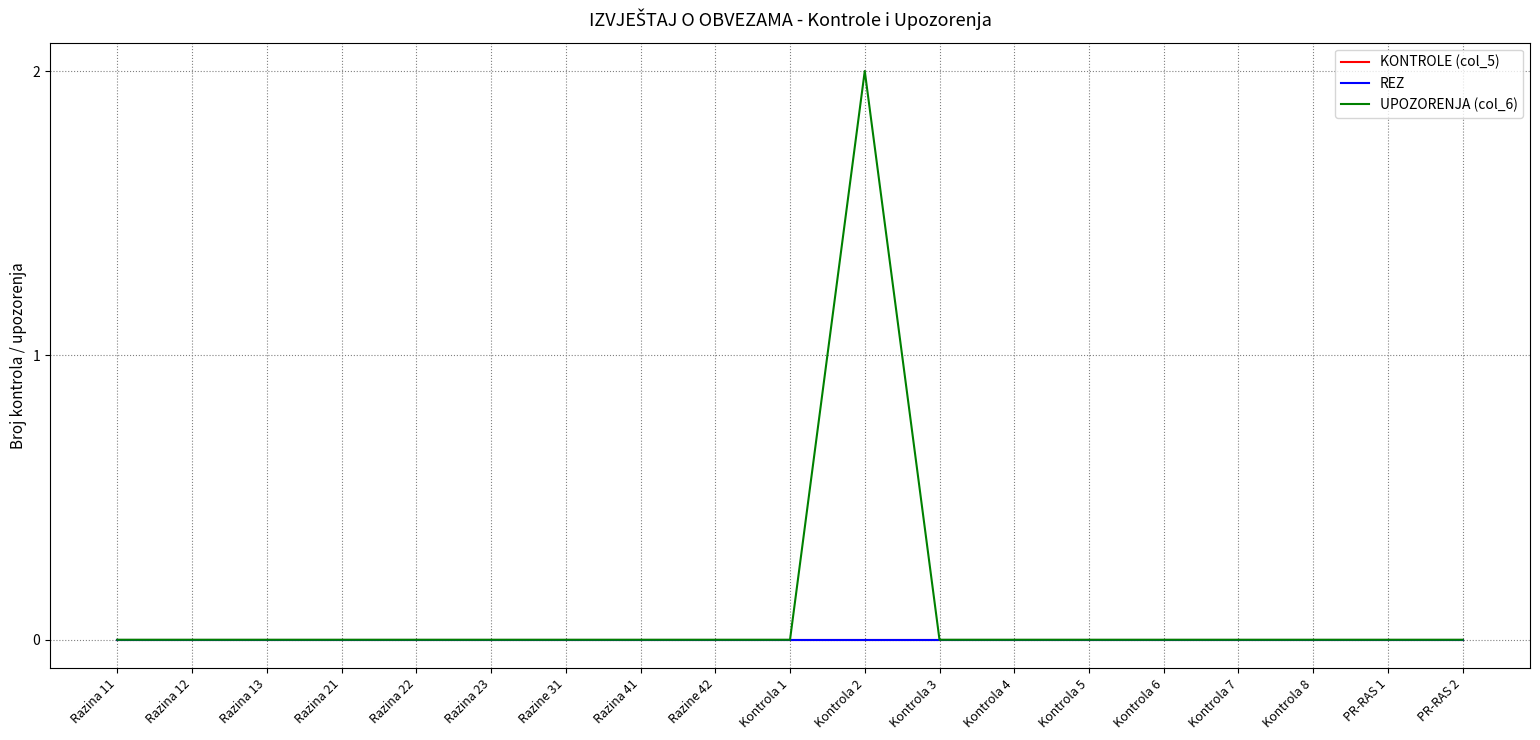

List the labels in order of REZ value, largest first.

Razina 11, Razina 12, Razina 13, Razina 21, Razina 22, Razina 23, Razine 31, Razina 41, Razine 42, Kontrola 1, Kontrola 2, Kontrola 3, Kontrola 4, Kontrola 5, Kontrola 6, Kontrola 7, Kontrola 8, PR-RAS 1, PR-RAS 2